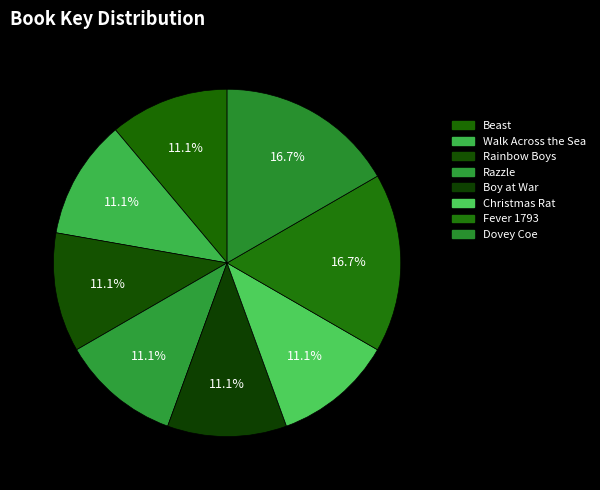

Count the number of slices in the pie.

8